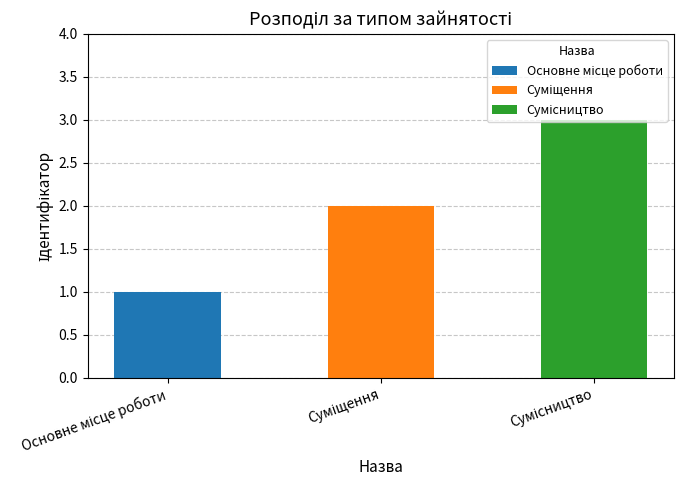

What is the smallest value displayed?

1